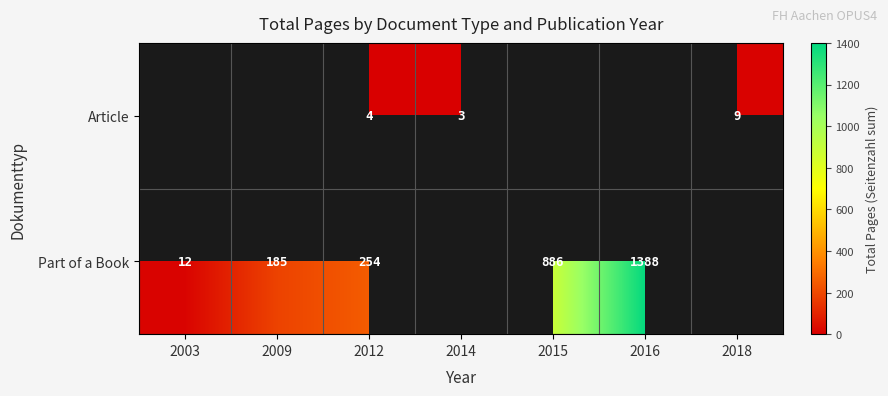

Count the number of data series in this chart.

2